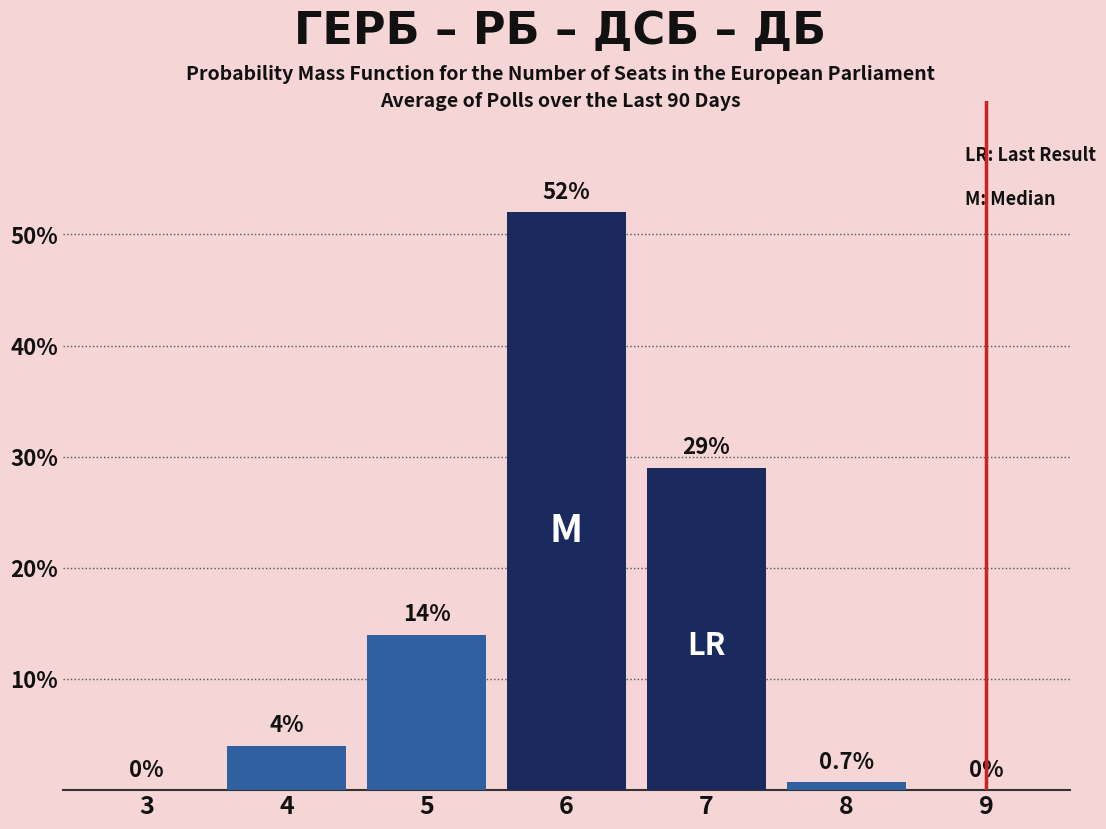

Reading left to right, what are all the values shown in this chart?

3=0.0	4=4.0	5=14.0	6=52.0	7=29.0	8=0.7	9=0.0